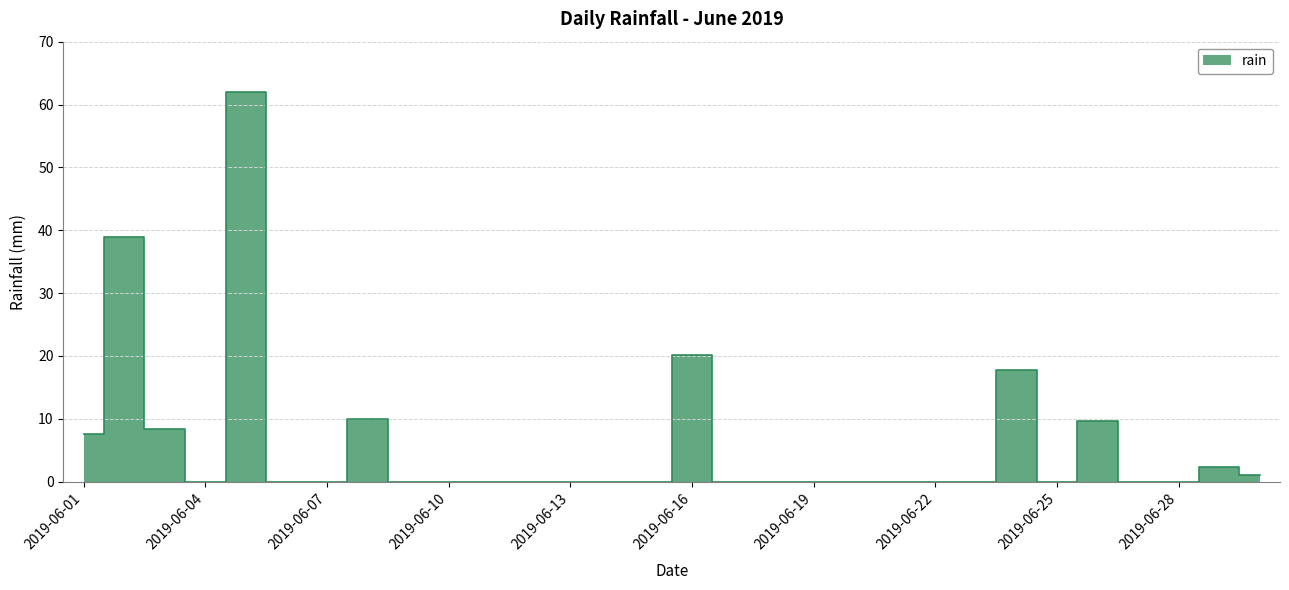

What is the value of the 30th point from the left?

1.0